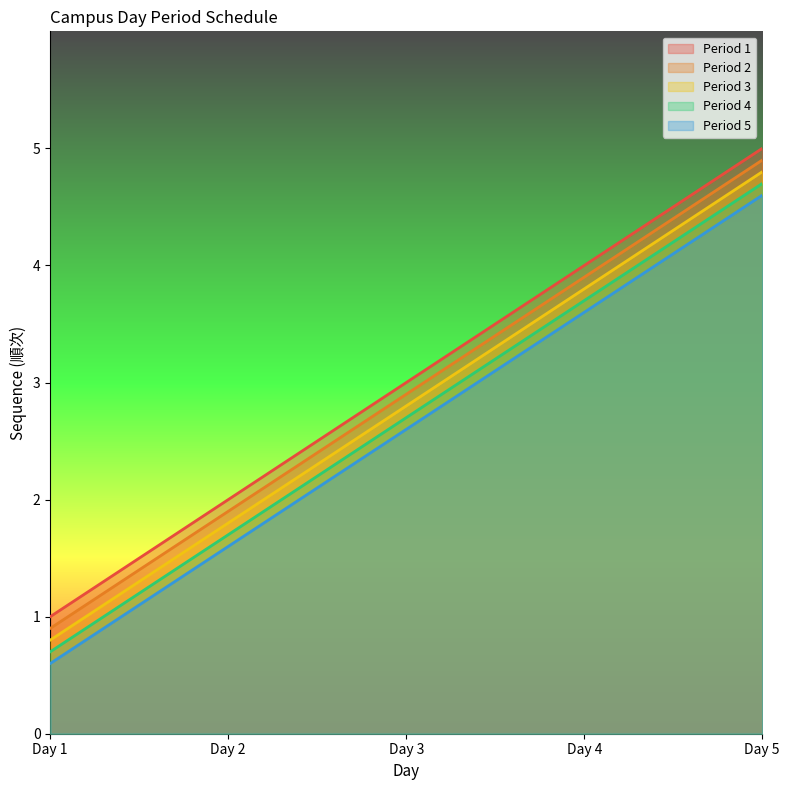

Which has a higher value, Day 2 or Day 4?

Day 4